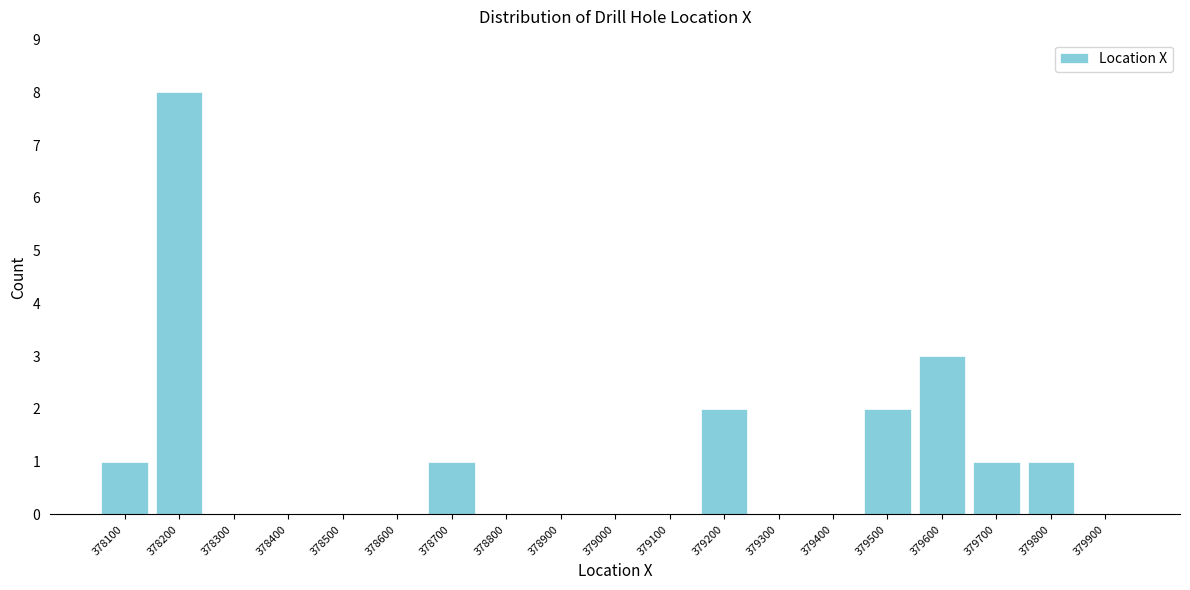

Reading left to right, transcribe all the data shown in this chart.

378100=1	378200=8	378300=0	378400=0	378500=0	378600=0	378700=1	378800=0	378900=0	379000=0	379100=0	379200=2	379300=0	379400=0	379500=2	379600=3	379700=1	379800=1	379900=0